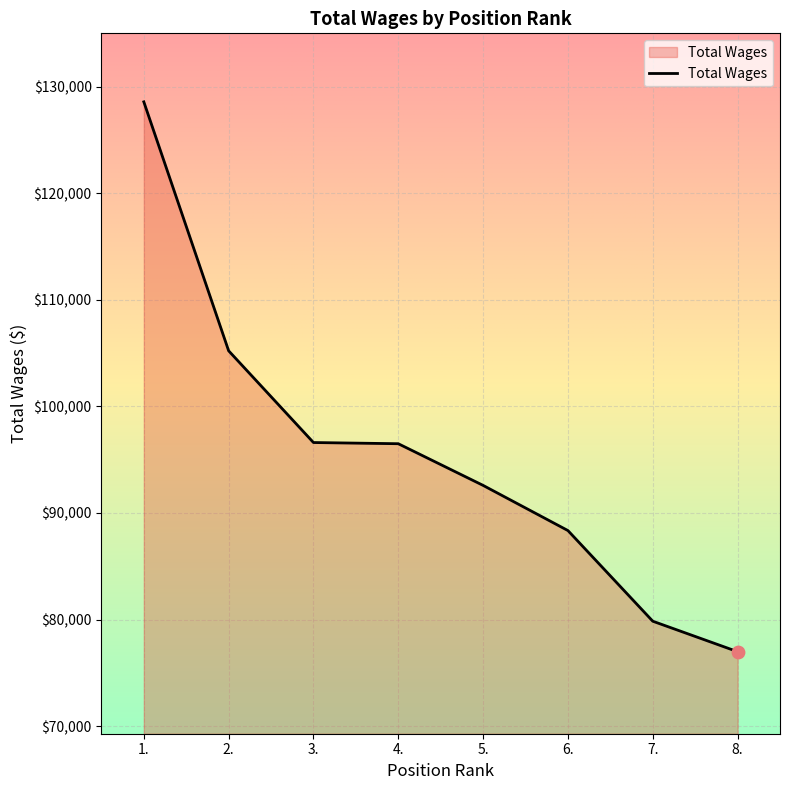

Between 8. and 6., which is larger?

6.